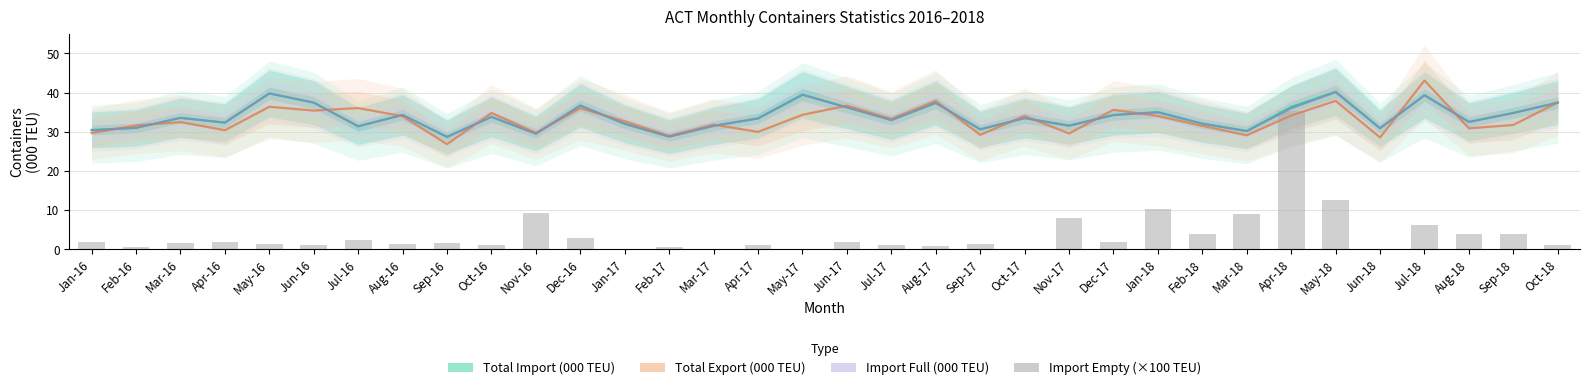

What is the lowest value of the Import Full (000 TEU) series?

28.7